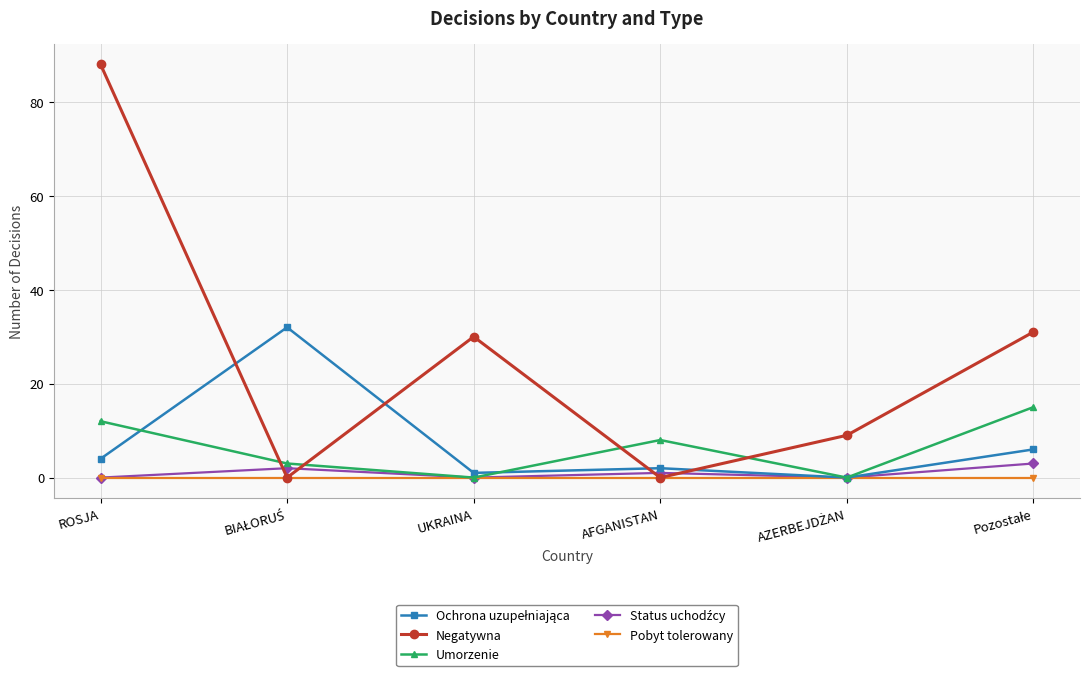

At which category does the chart reach its peak across all series?

ROSJA